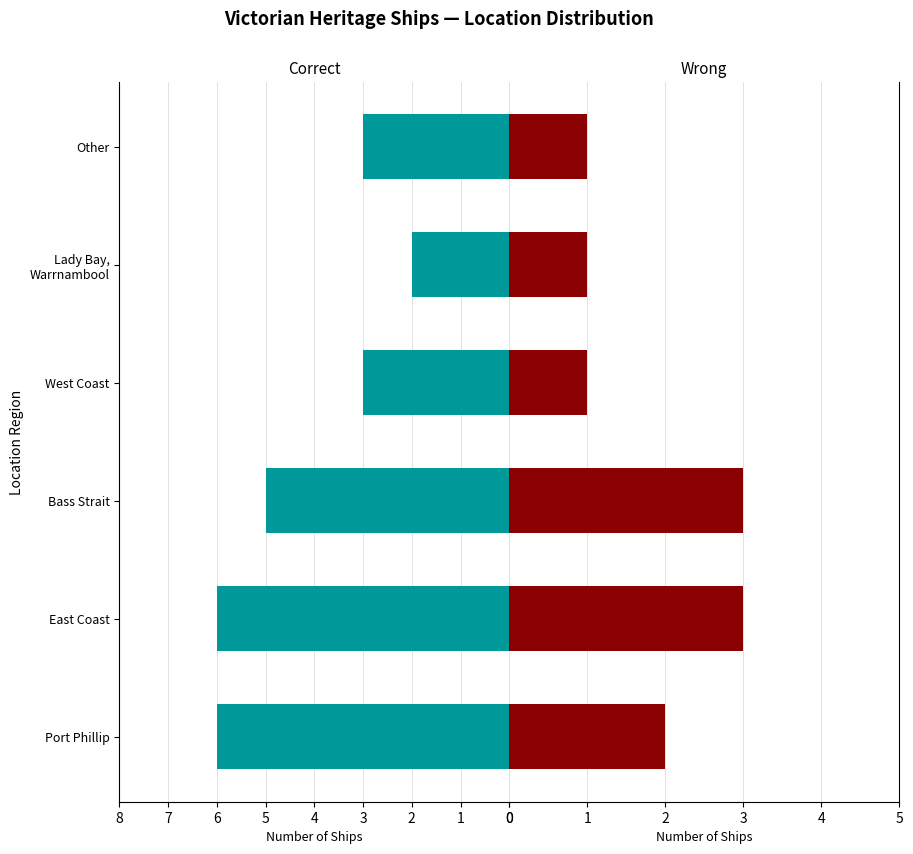

List the series in order of their peak value, lowest first.

Wrong, Correct